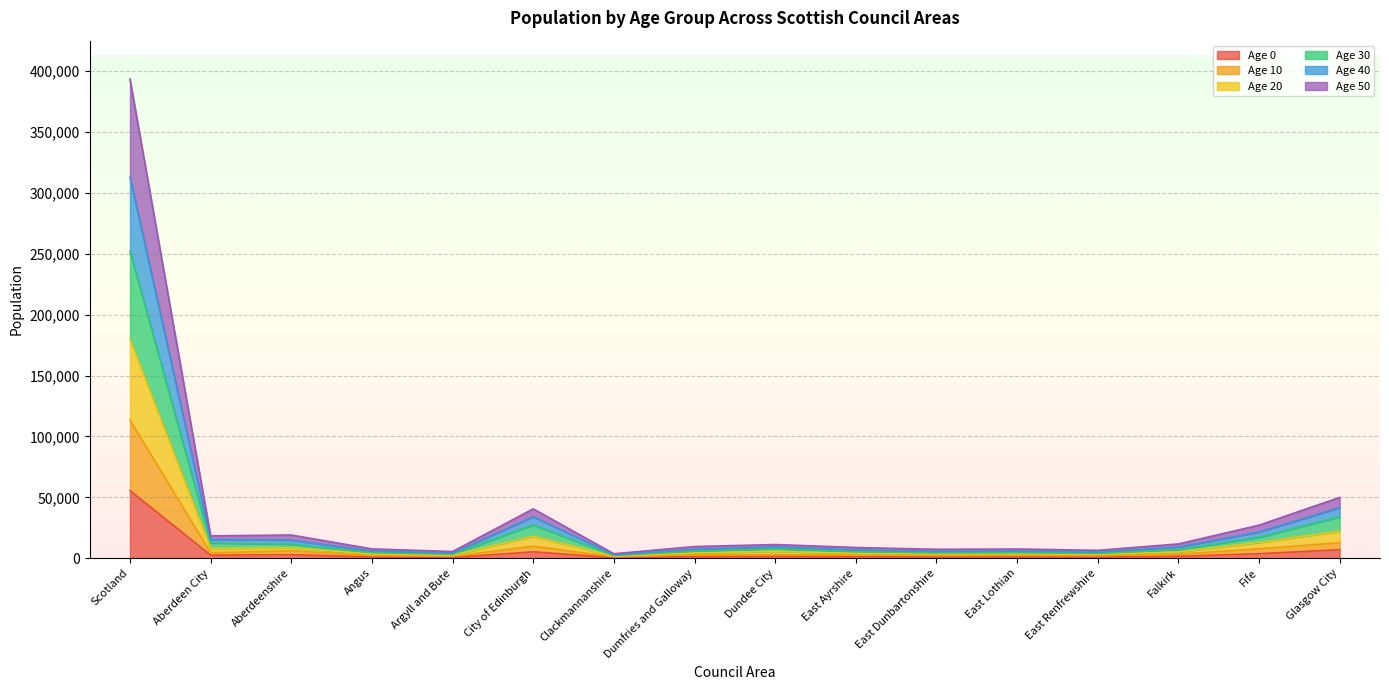

How many values in the Age 10 series exceed 2984?

7